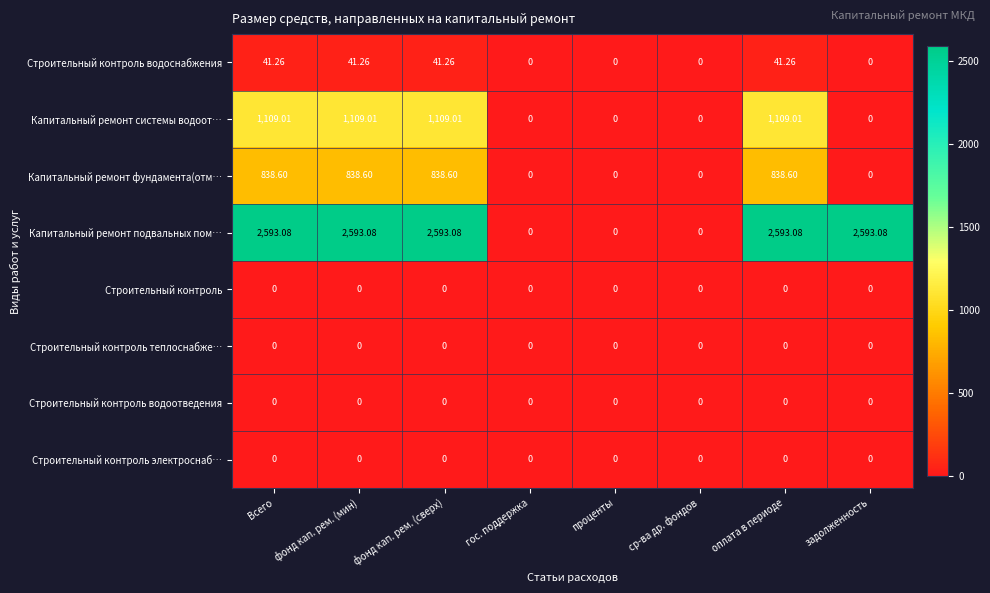

Which series has the largest total across all categories?

Капитальный ремонт подвальных пом…